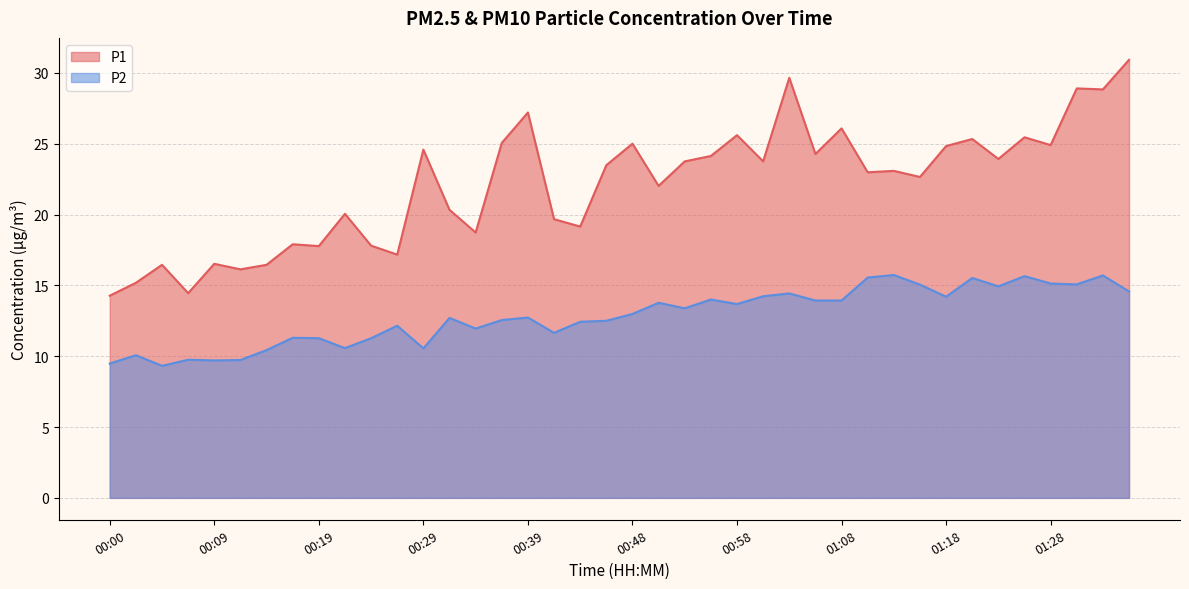

True or false: P2 has a value of 13.0 at 00:48.

True